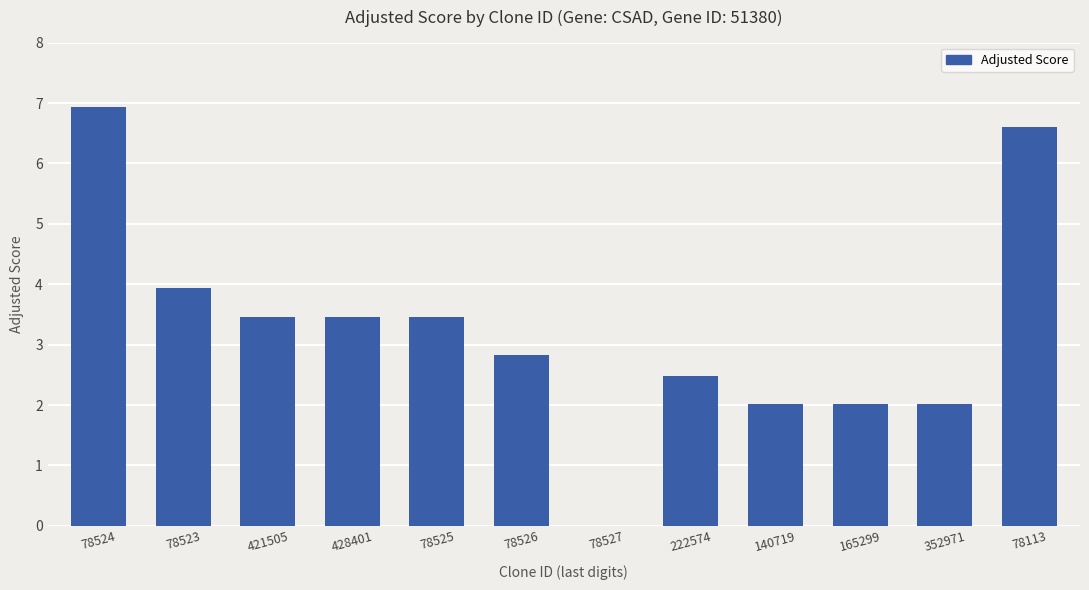

Approximately how many times larger is the value at 428401 compared to 222574?

1.4